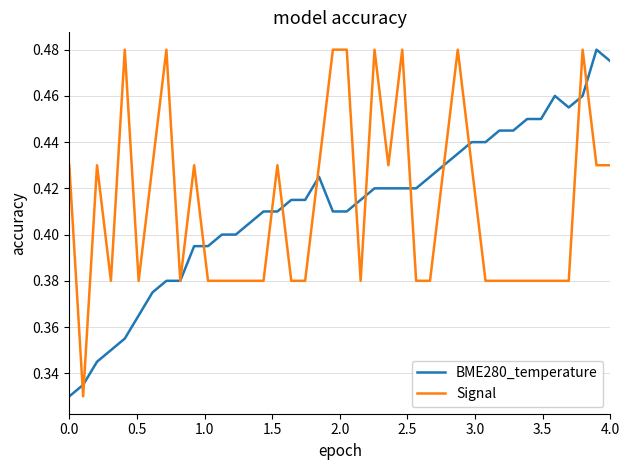

Rank the series at 0.0 from lowest to highest value.

BME280_temperature, Signal